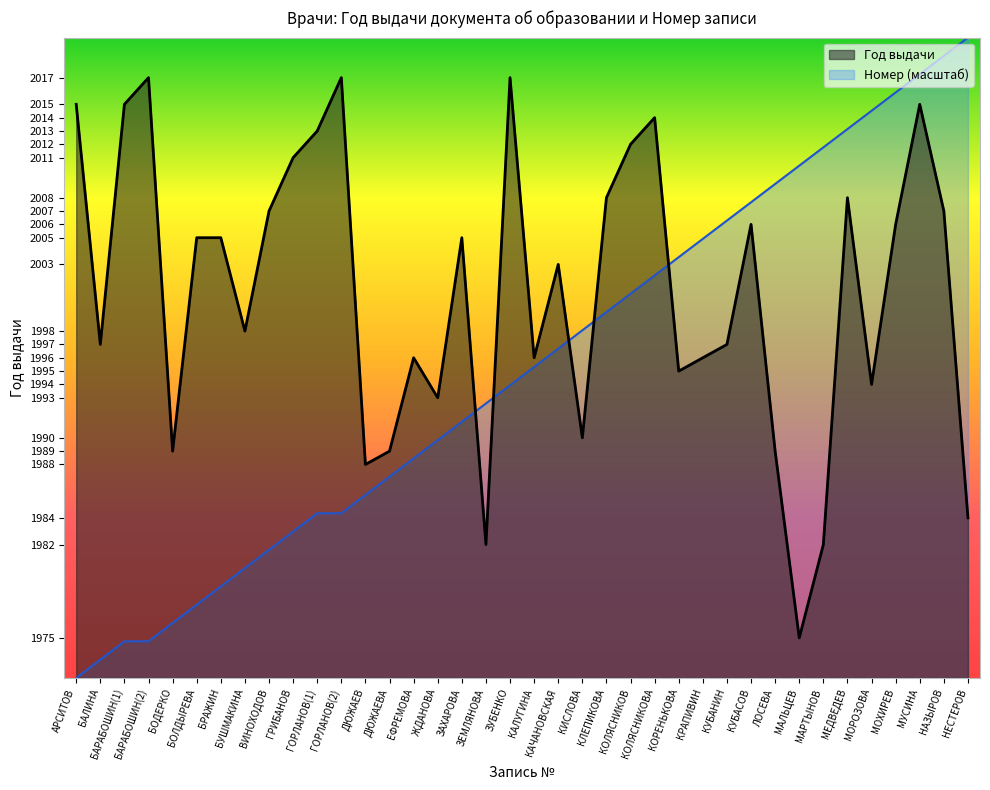

The Номер series shows 1980.2 at БУШМАКИНА. True or false?

True